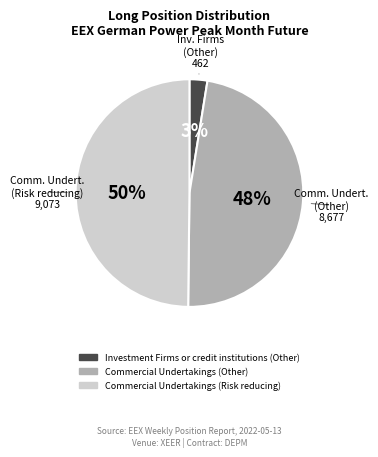

Combined, do Investment Firms or credit institutions (Other) and Commercial Undertakings (Risk reducing) account for over 50%?

Yes